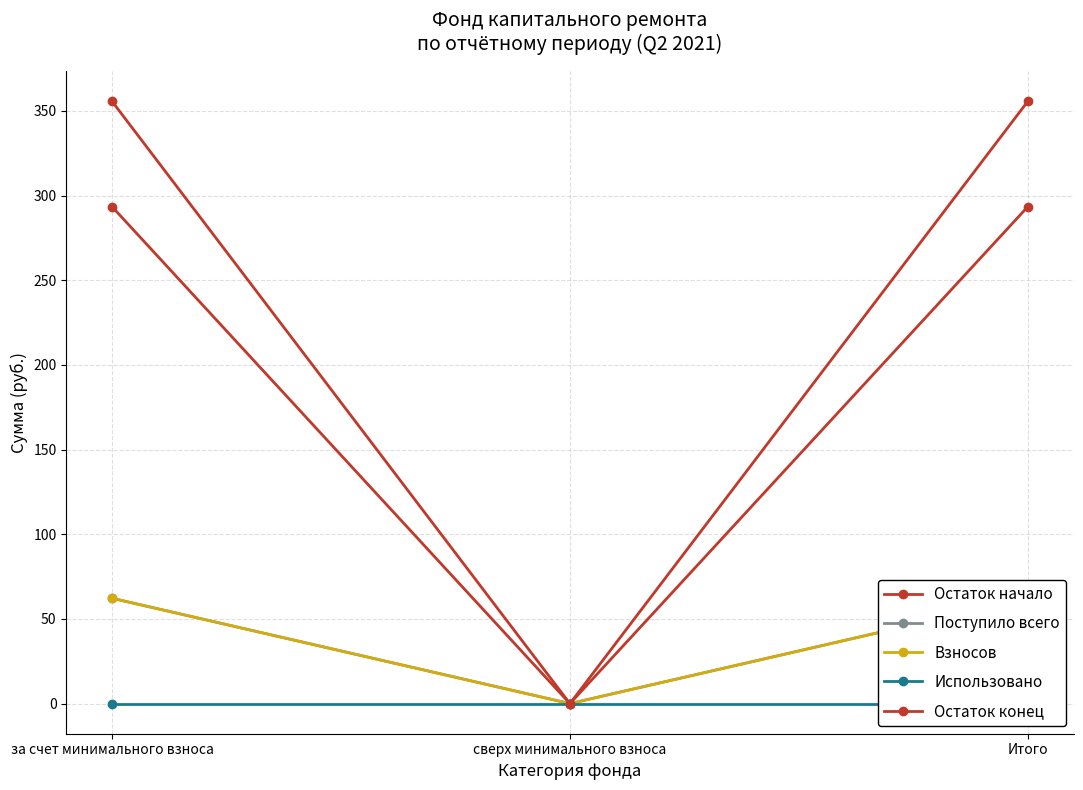

At which label does Остаток конец first exceed 355?

за счет минимального взноса